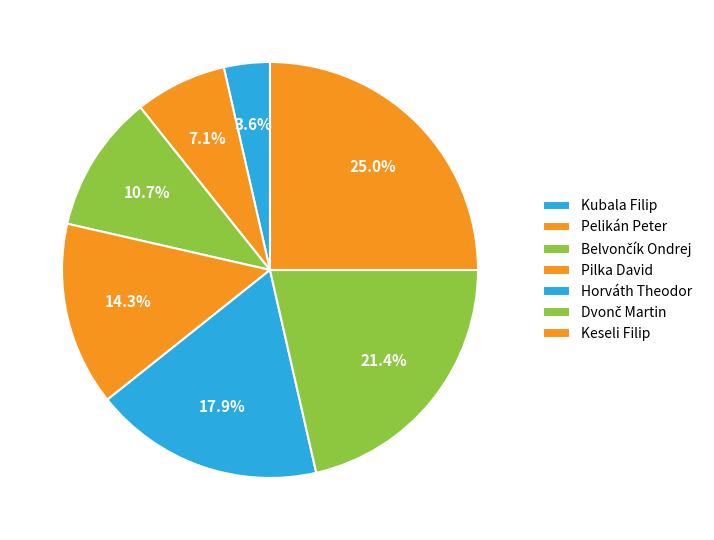

Count the number of slices in the pie.

7